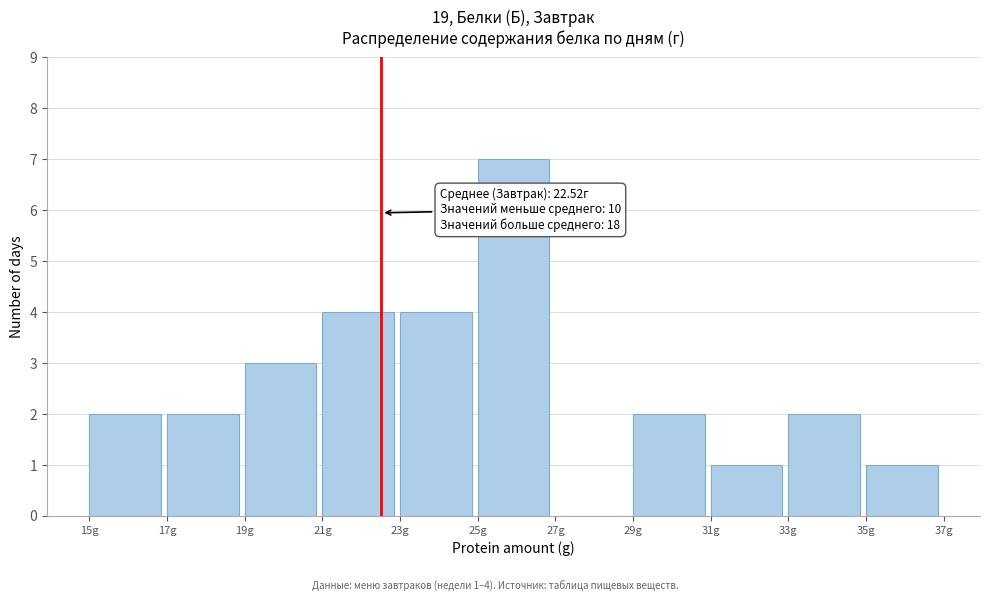

Over which range of the x-axis is the bar tallest?

25 to 27